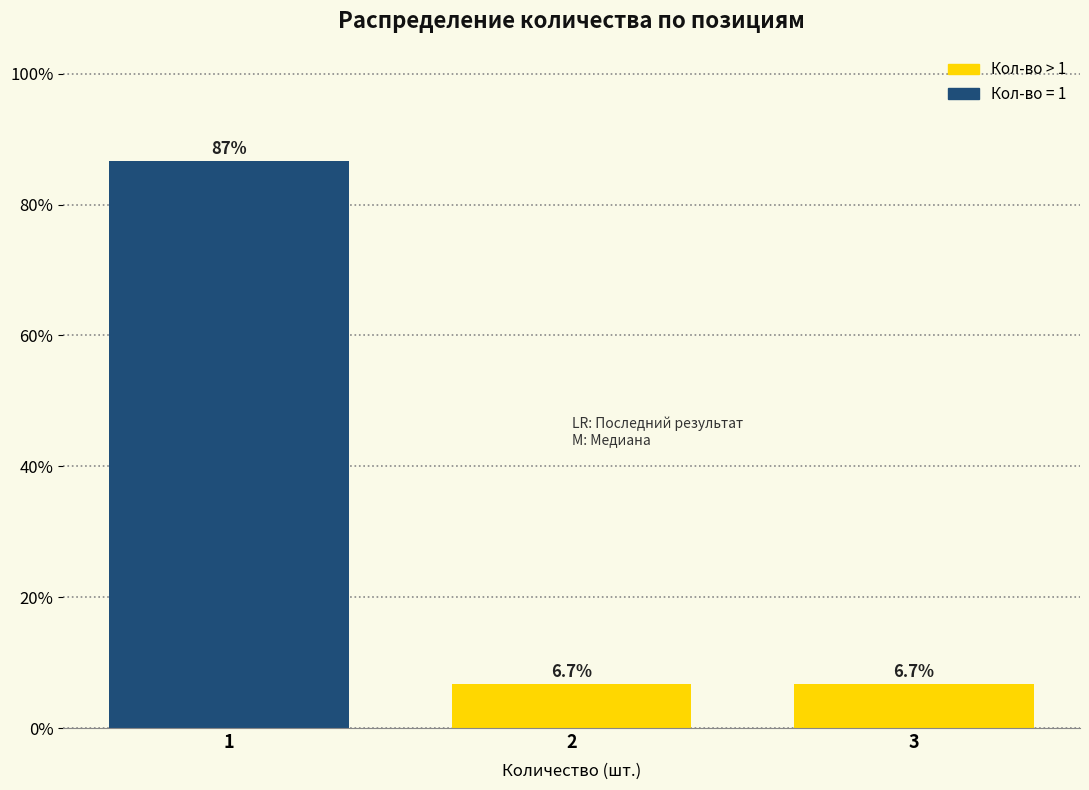

Reading left to right, list all the values displayed in this chart.

86.7	6.7	6.7